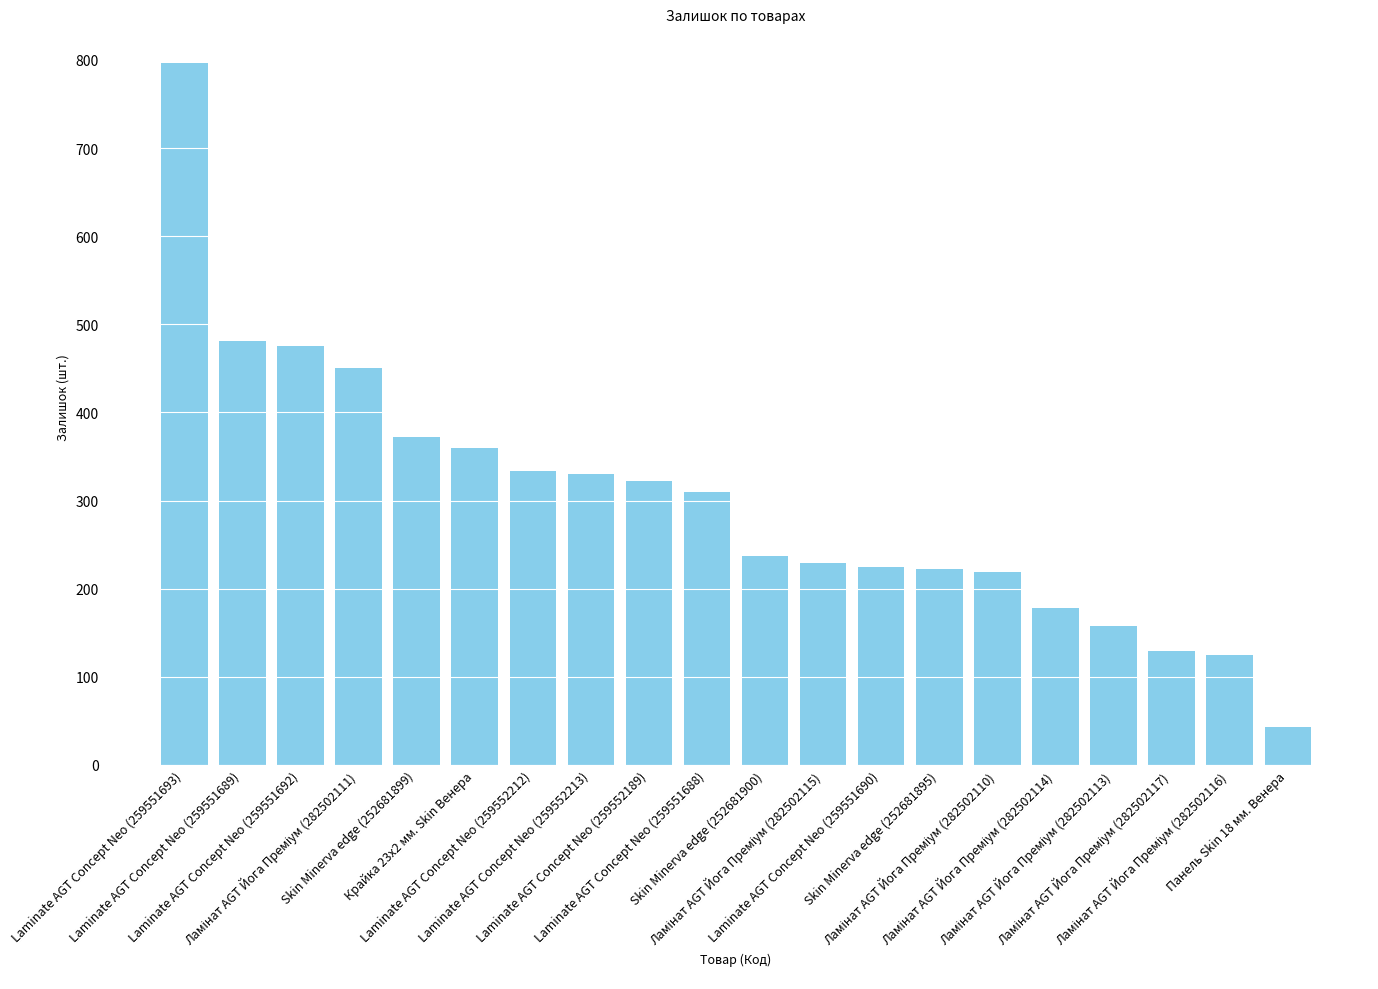

What is the minimum value shown in the chart?

43